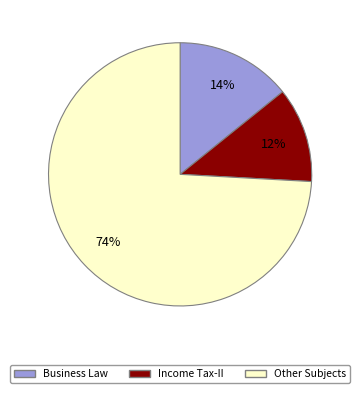

To the nearest percent, what is the average slice percentage?

33%